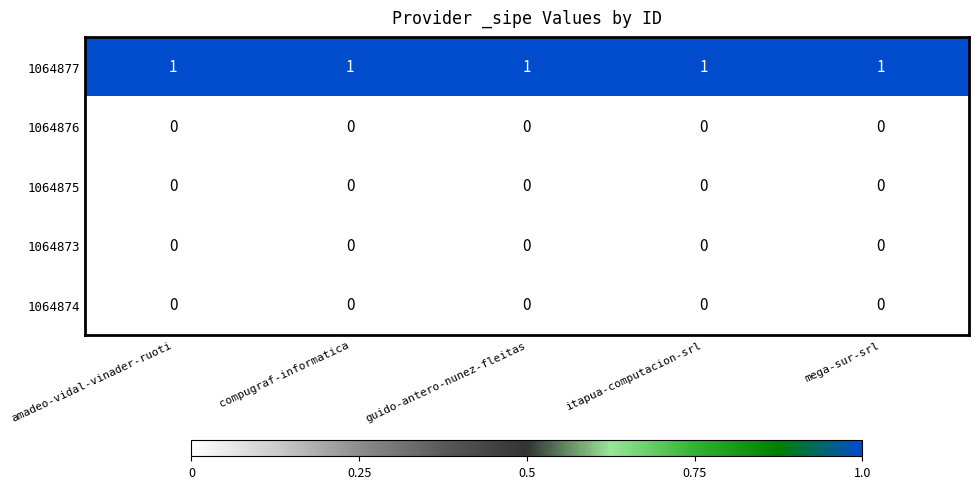

What is the spread (max minus min) of values at mega-sur-srl?

1